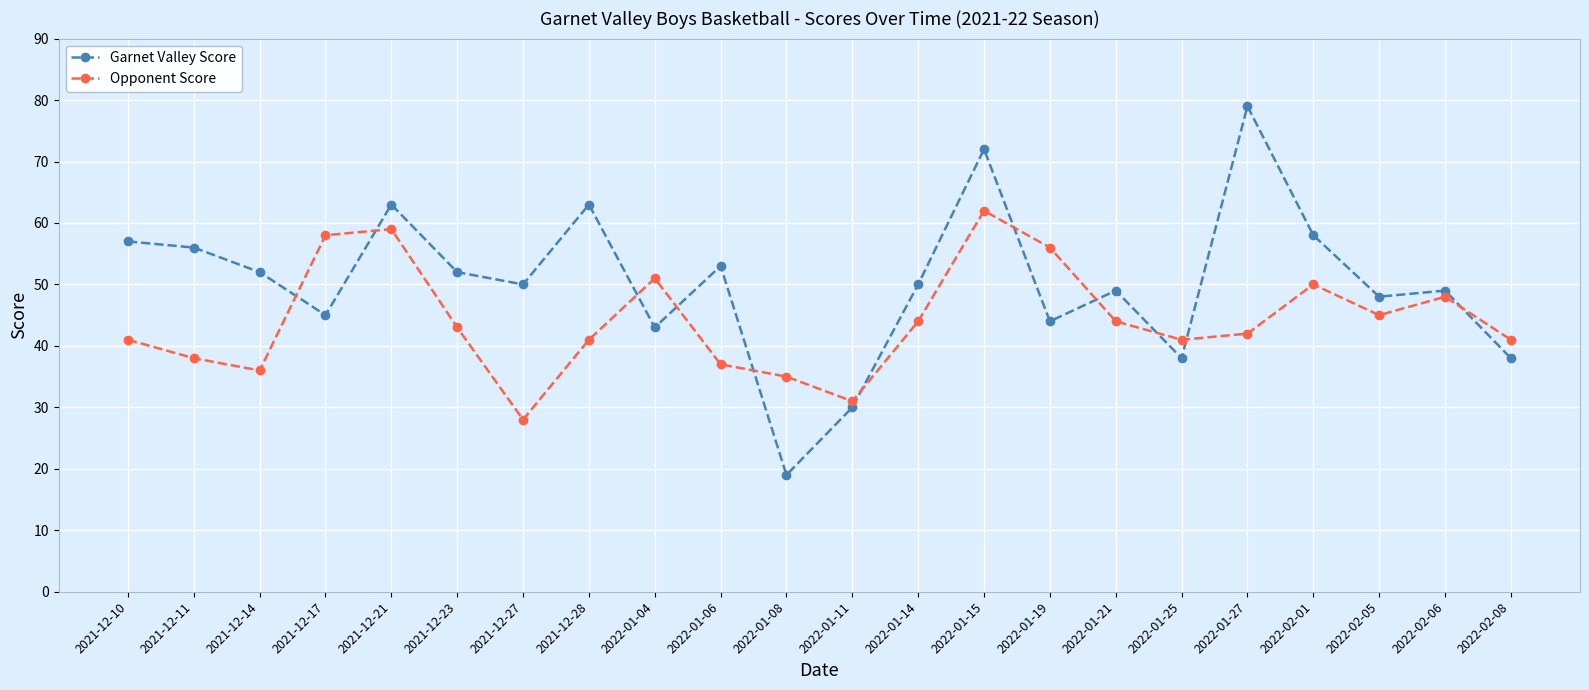

What is the spread (max minus min) of values at 2022-01-25?

3